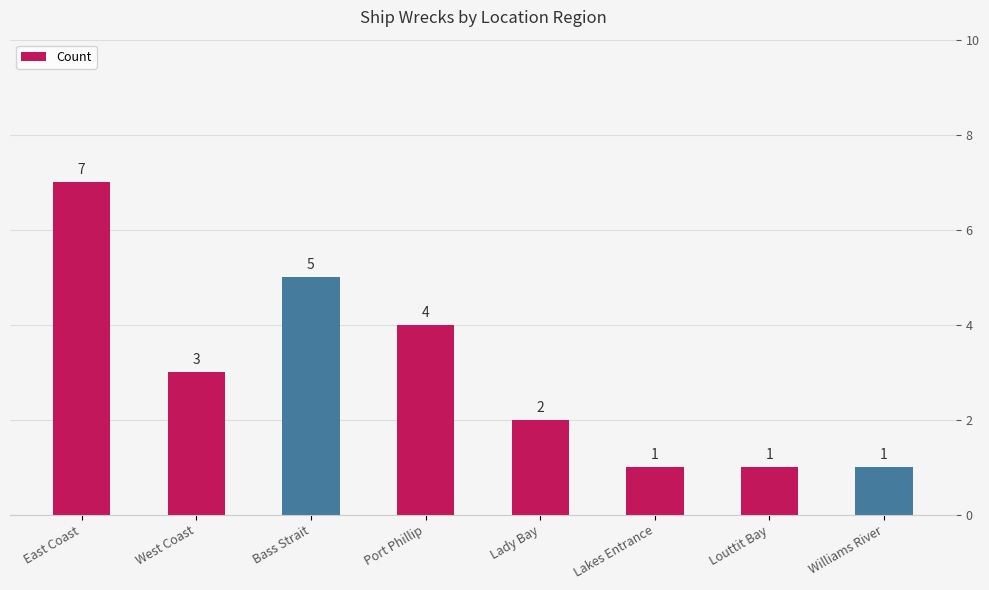

What is the value of the 6th bar from the left?

1